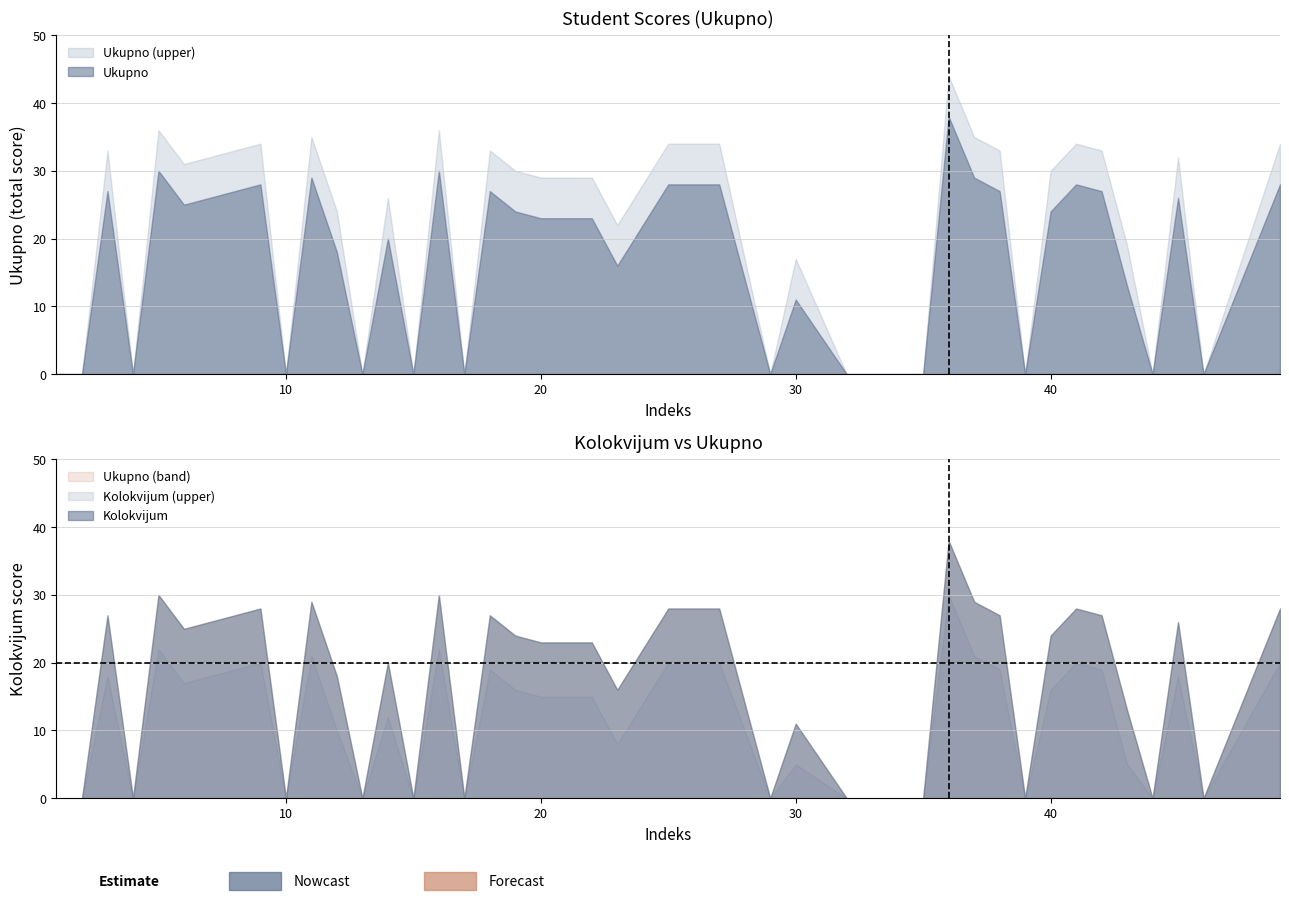

What is the total value across all series at 42?

54